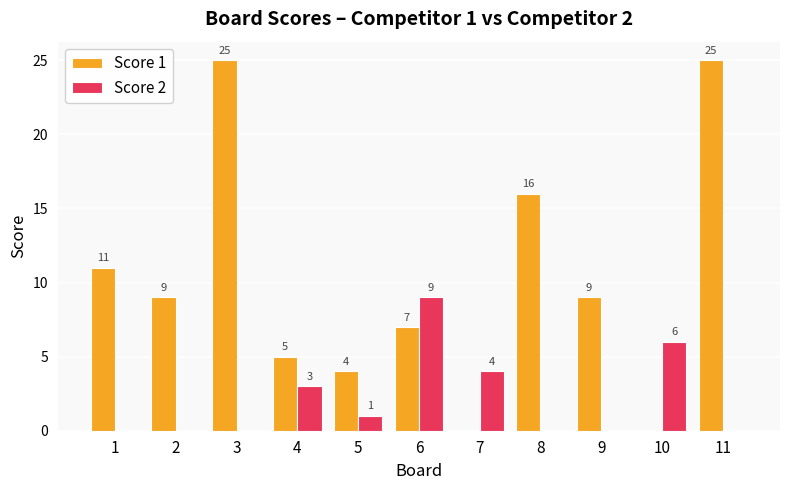

What is the average value of the Score 1 series?

10